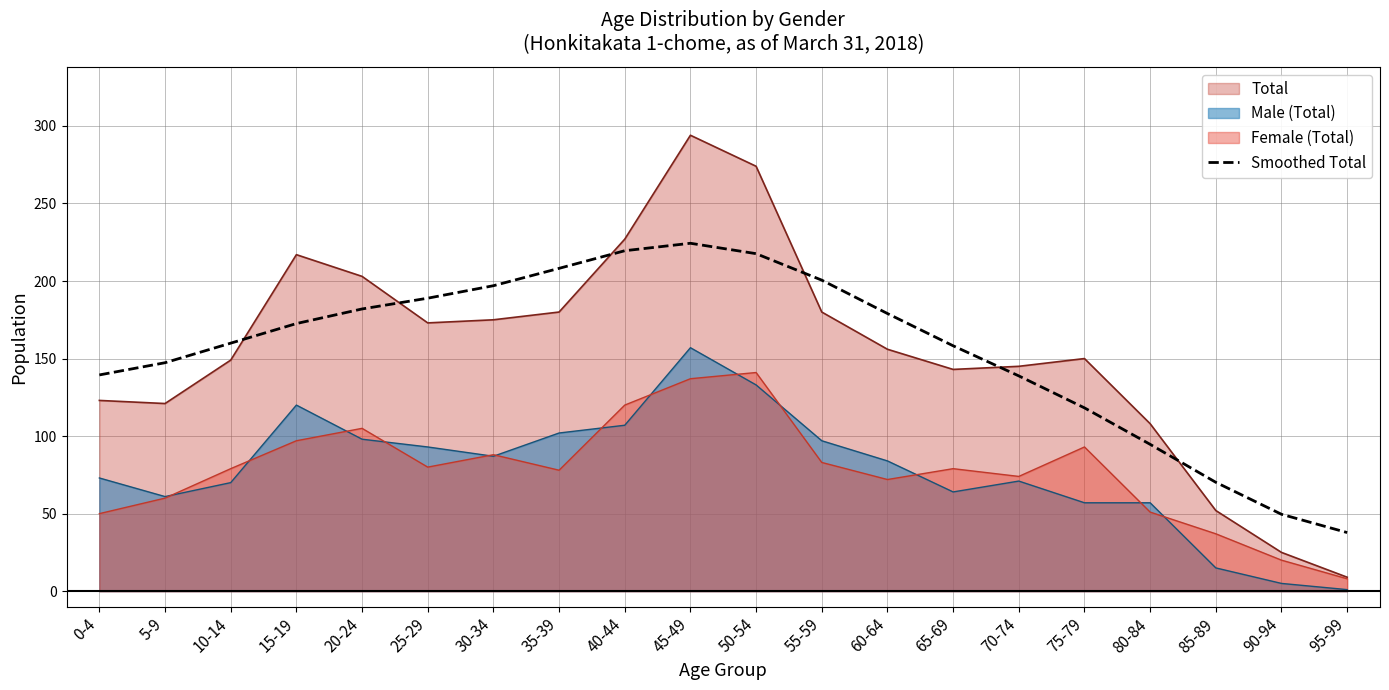

Which category has the lowest value across all series?

95-99